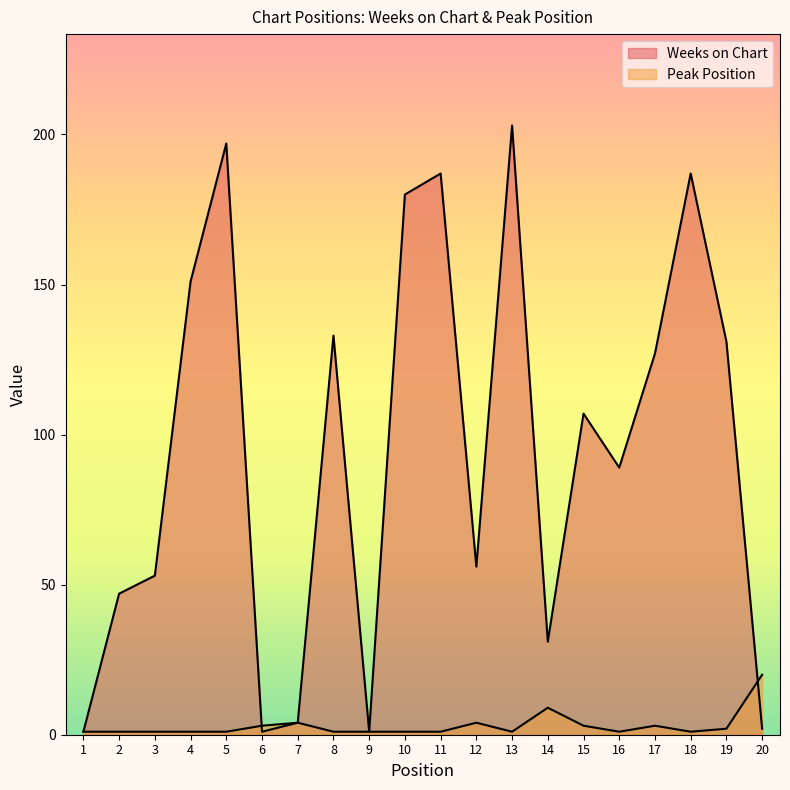

Between 18 and 7, which is larger?

18